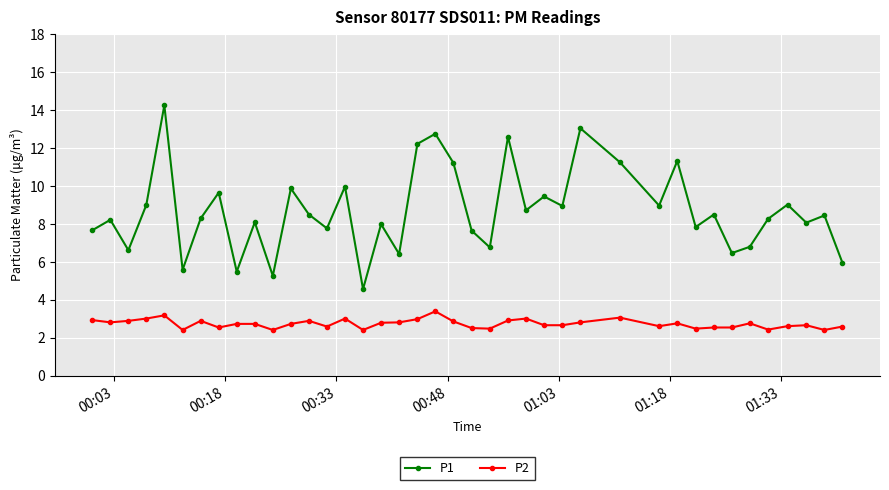

Which series has the largest total across all categories?

P1